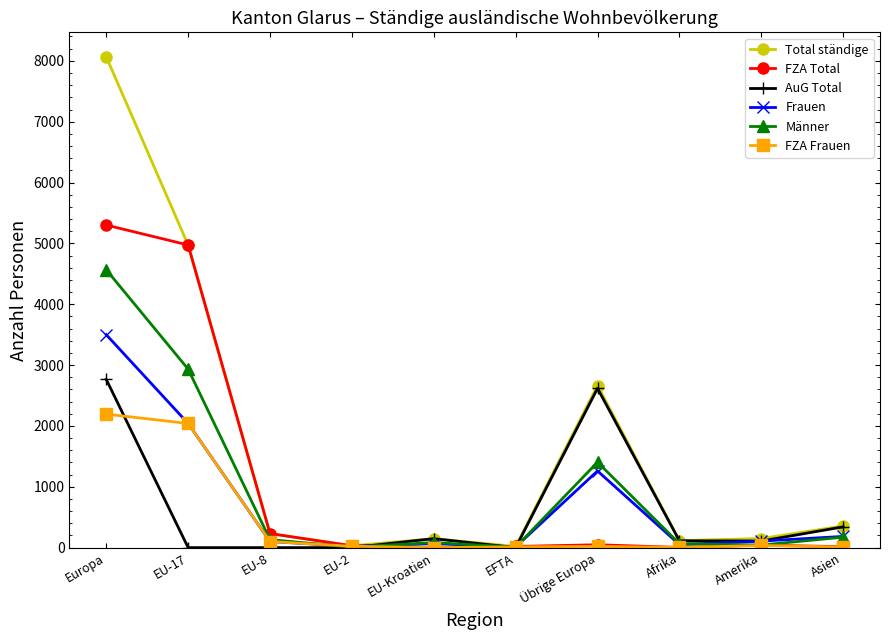

How many lines are shown in the chart?

6